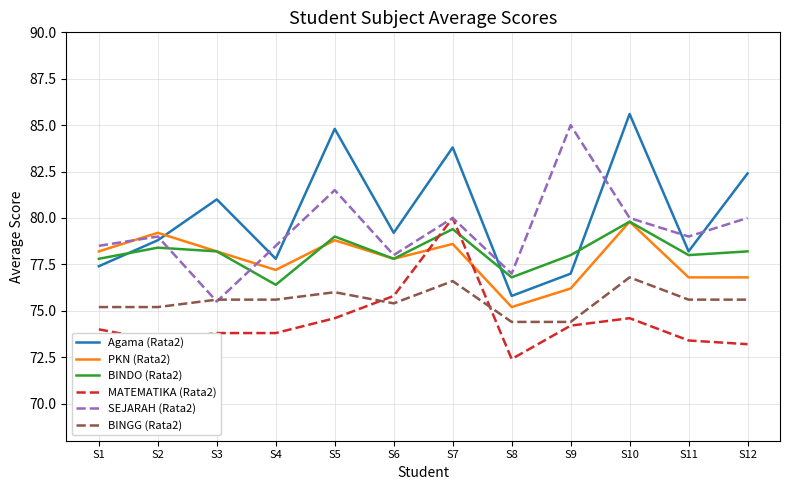

True or false: BINGG (Rata2) and BINDO (Rata2) cross at least once.

False